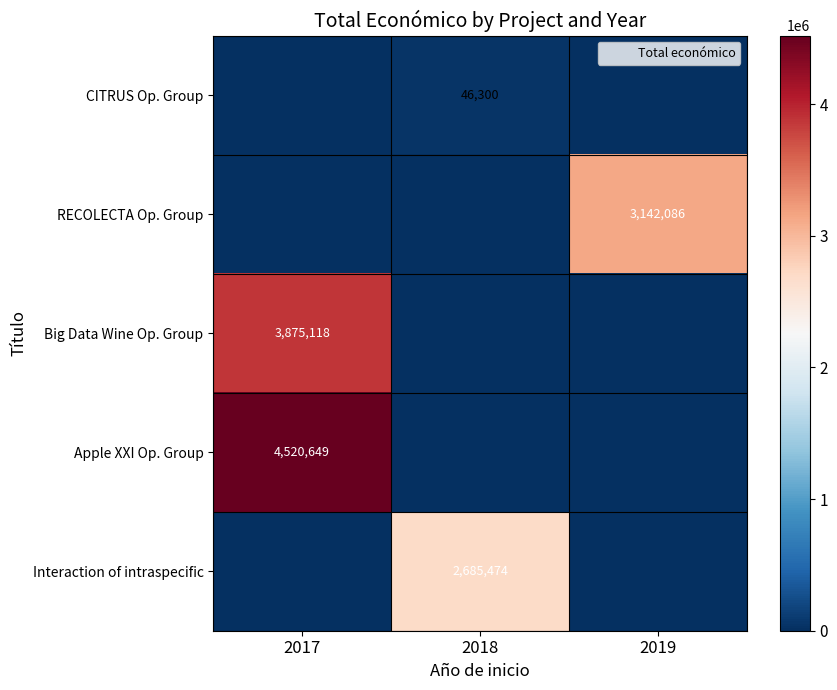

The RECOLECTA Op. Group series shows 0 at 2018. True or false?

True